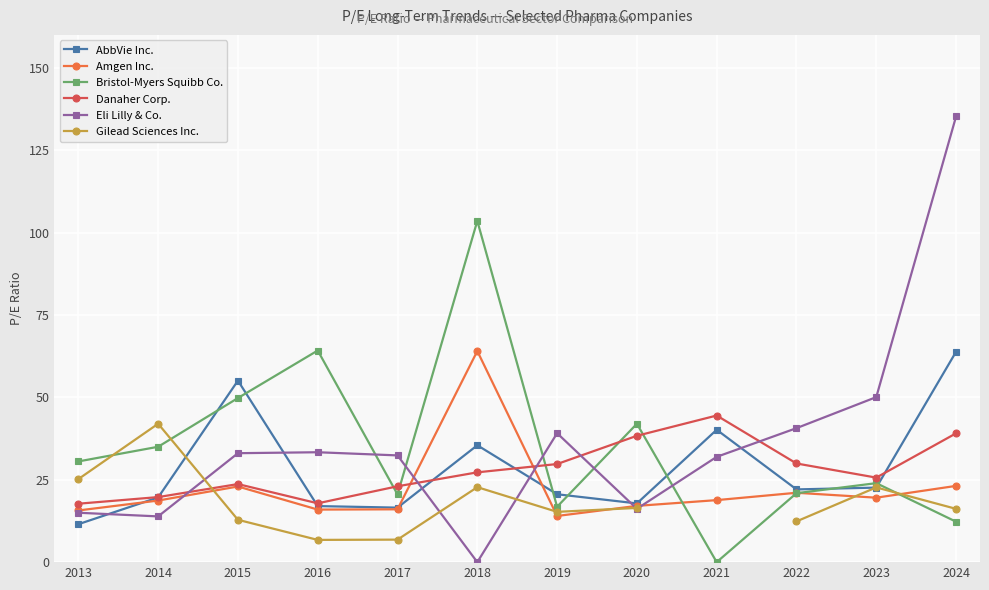

Which category has the lowest value in the Gilead Sciences Inc. series?

2016